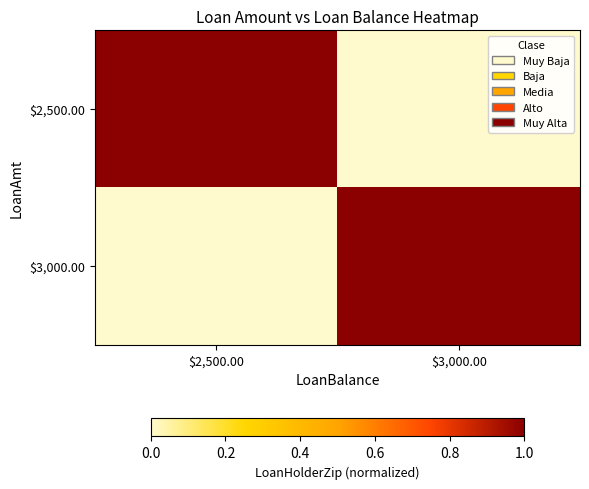

Count the number of categories in the chart.

2